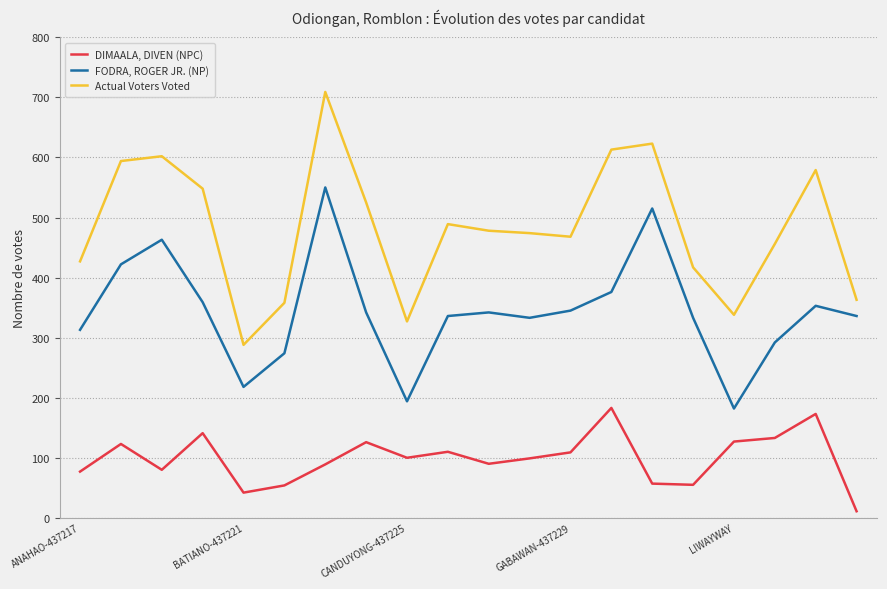

What is the difference between the maximum and minimum values in the DIMAALA, DIVEN (NPC) series?

172